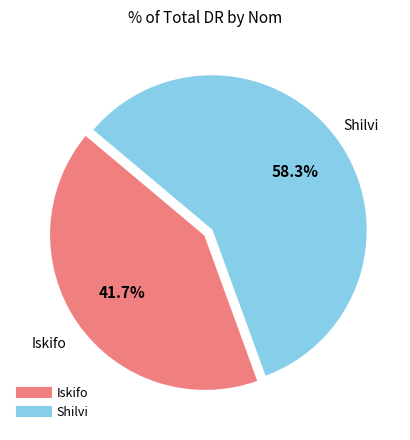

To the nearest percent, what is the average slice percentage?

50%